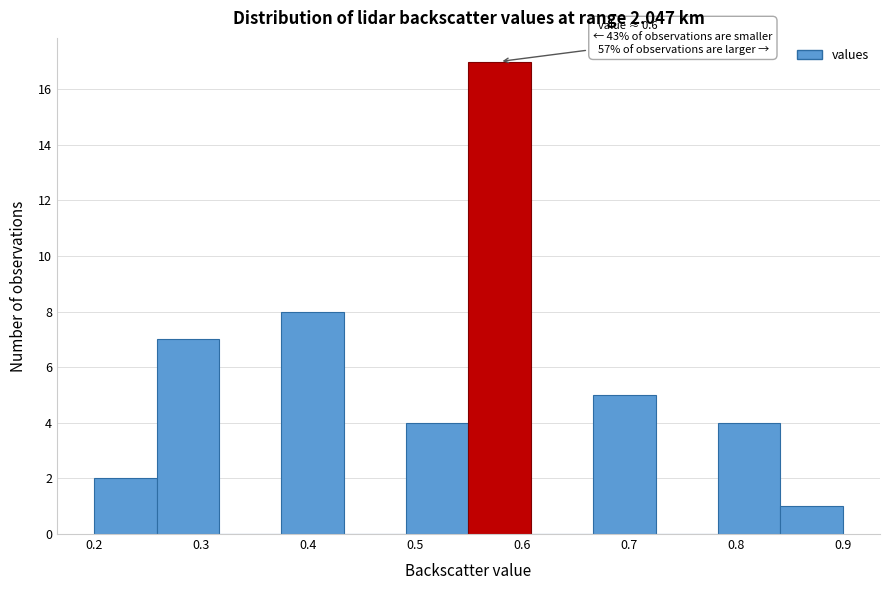

Over which range of the x-axis is the bar tallest?

0.55 to 0.61